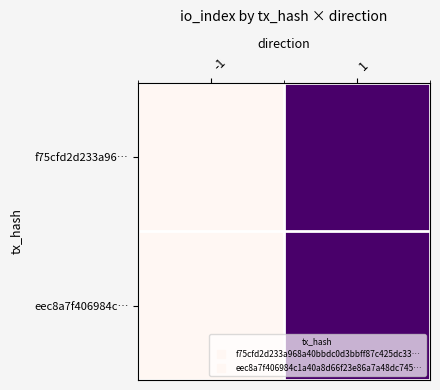

What is the maximum value shown in the chart?

1